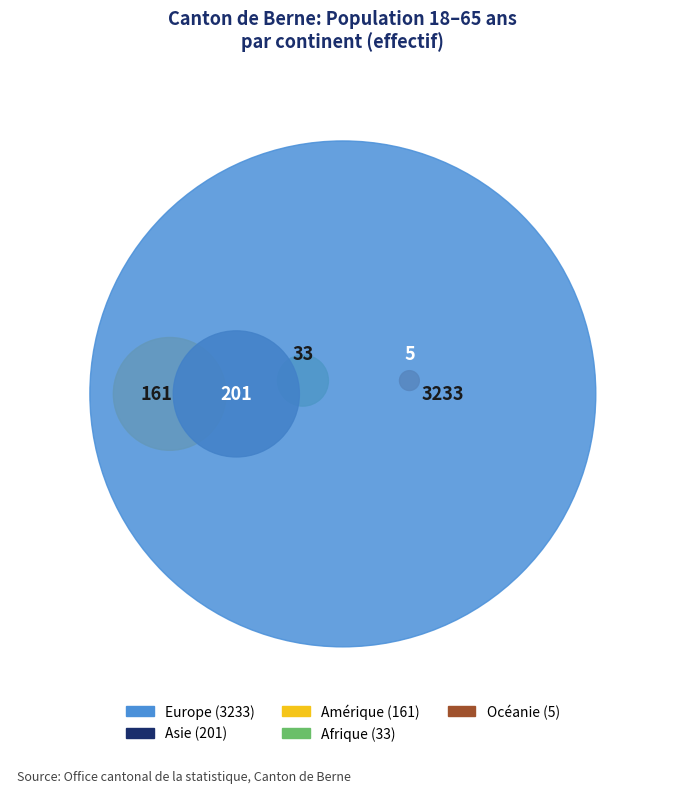

What is the total percentage of Europe and Océanie?

89.1%